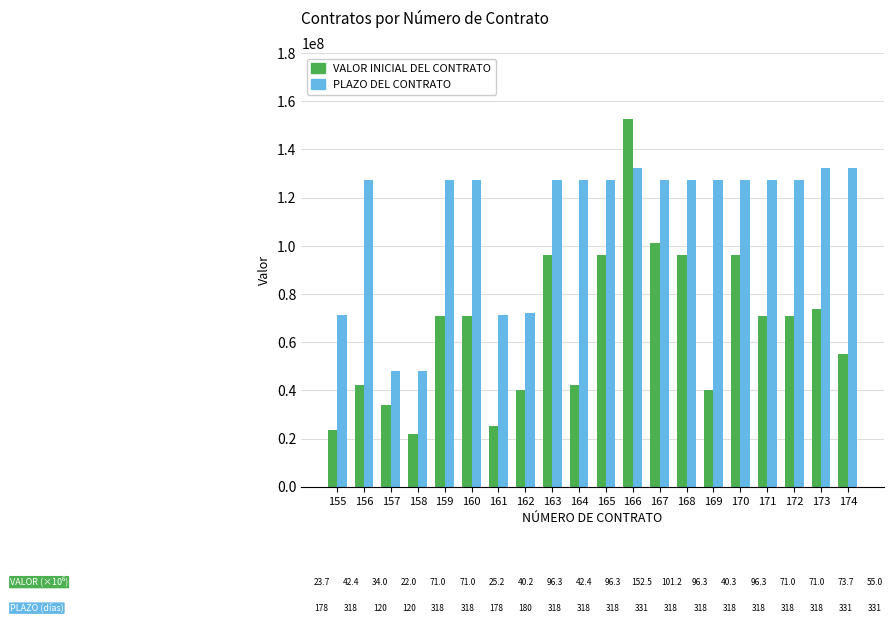

What is the total value across all series at 157?

82000000